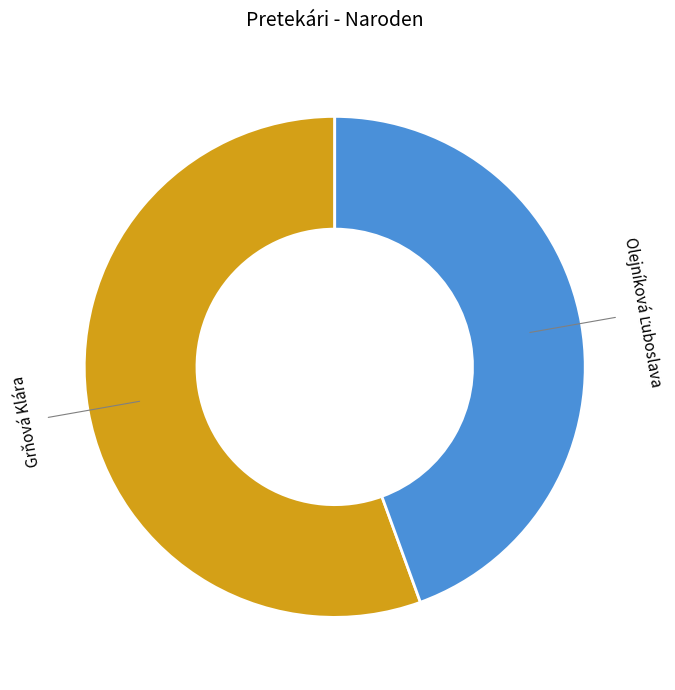

Does any single category account for the majority?

Yes